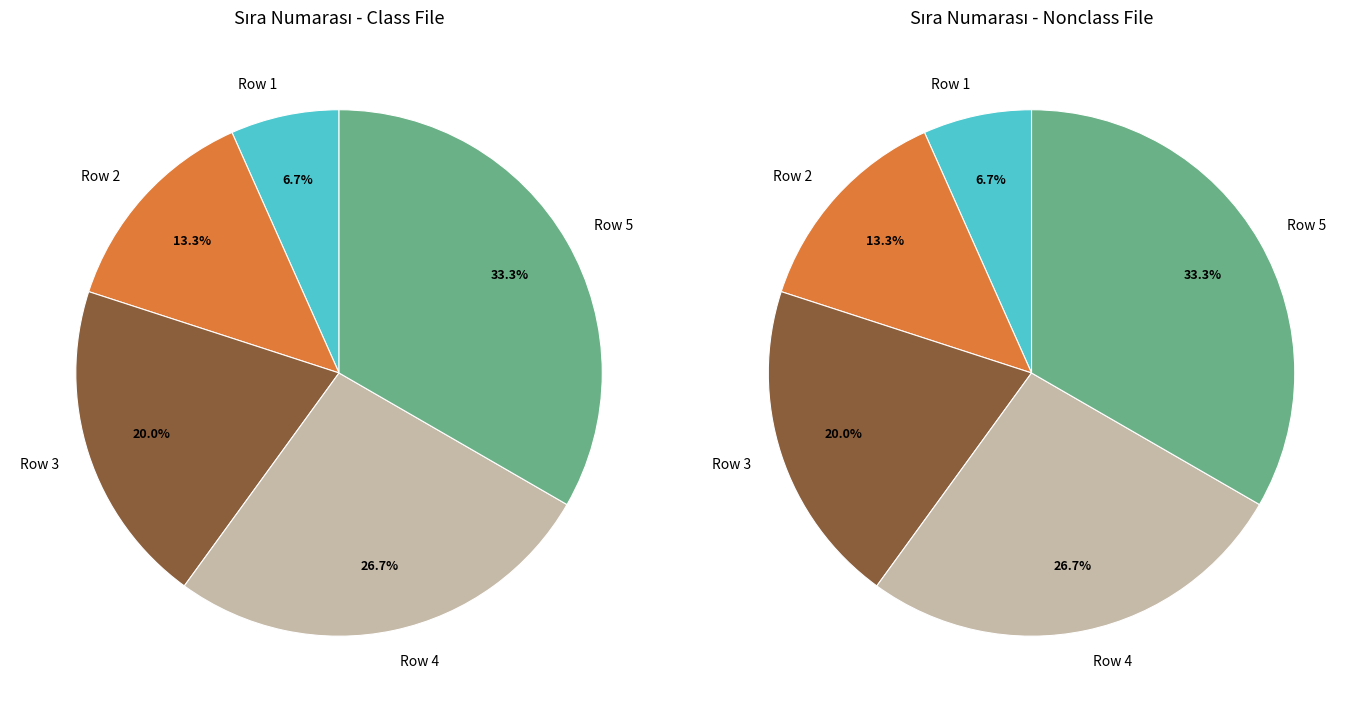

What percentage is NOT represented by 1?

66.7%